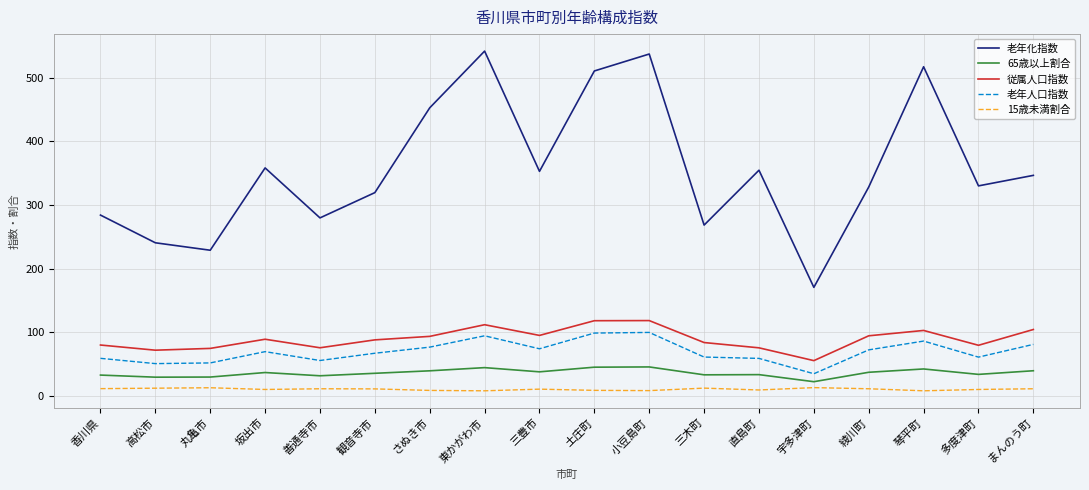

How many lines are shown in the chart?

5